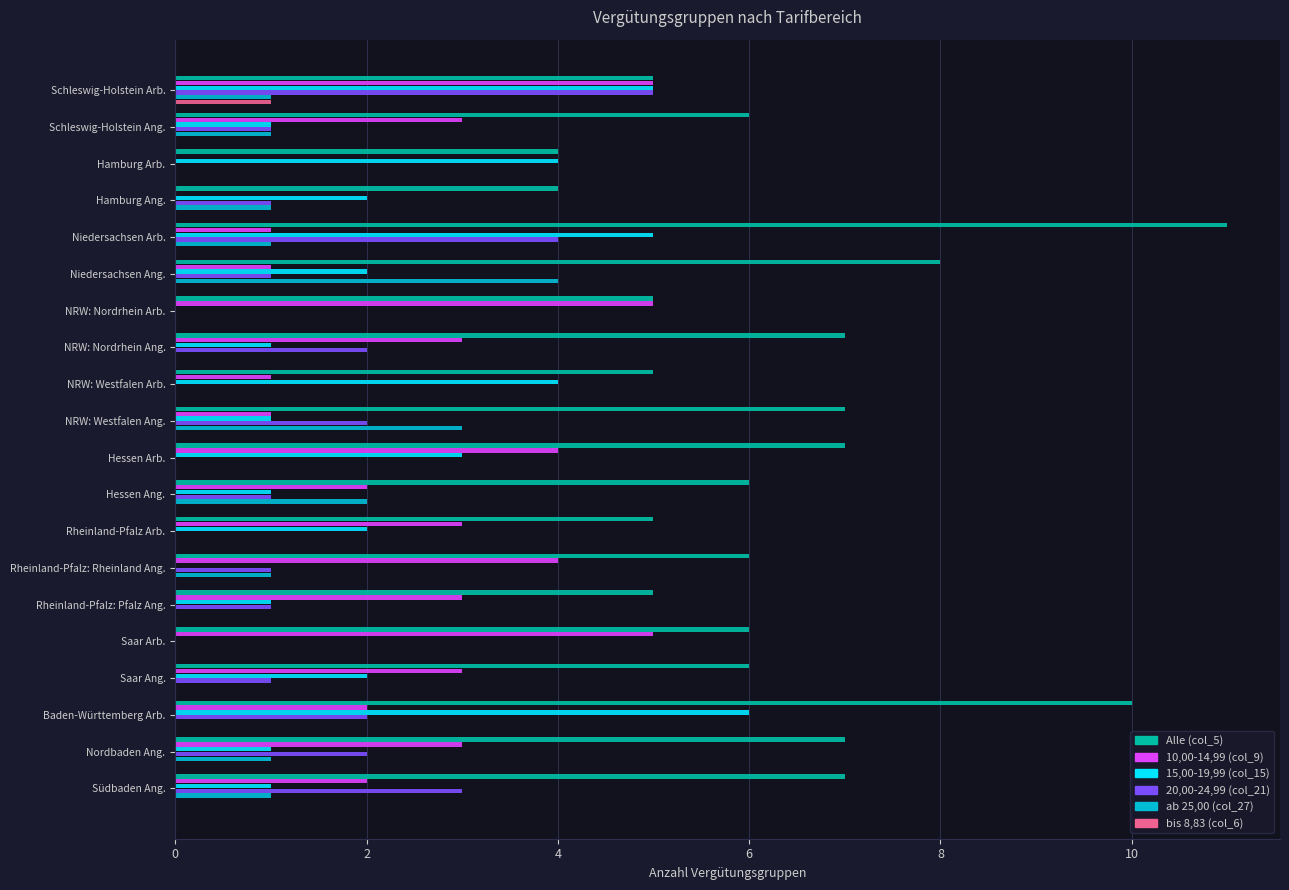

What are all the series names shown in the legend?

Alle (col_5), 10,00-14,99 (col_9), 15,00-19,99 (col_15), 20,00-24,99 (col_21), ab 25,00 (col_27), bis 8,83 (col_6)